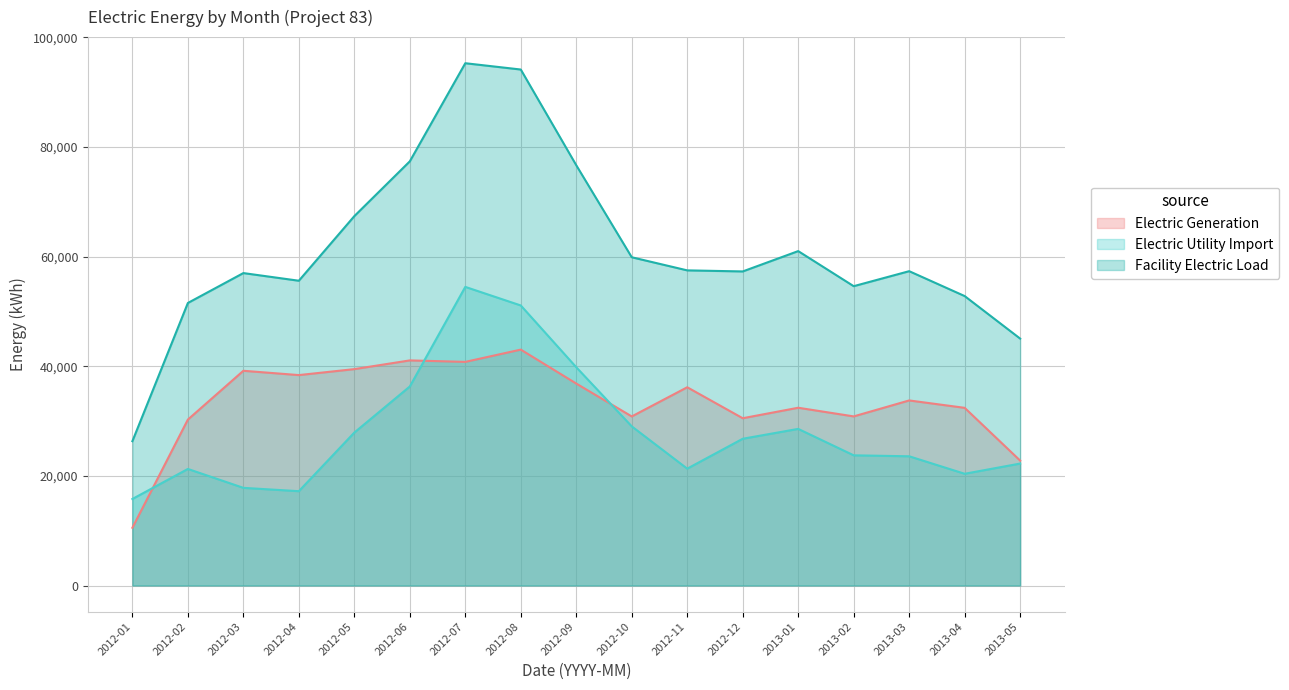

True or false: Facility Electric Load has a value of 59862.1 at 2012-10.

True